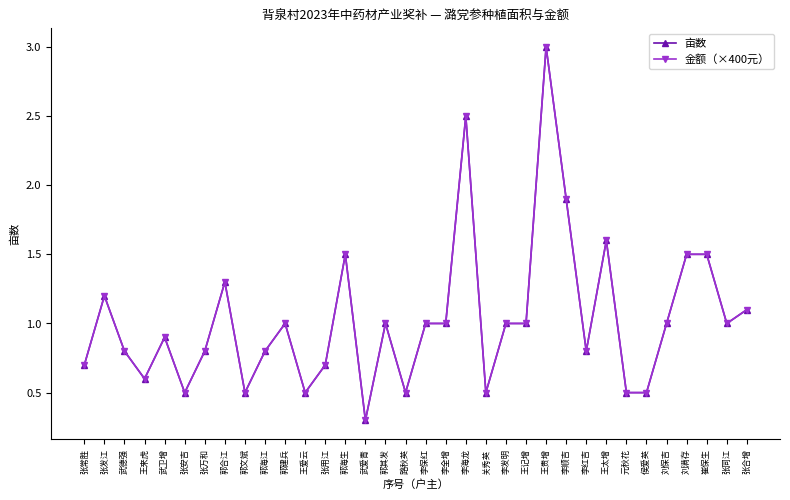

What is the highest value of the 亩数 series?

3.0